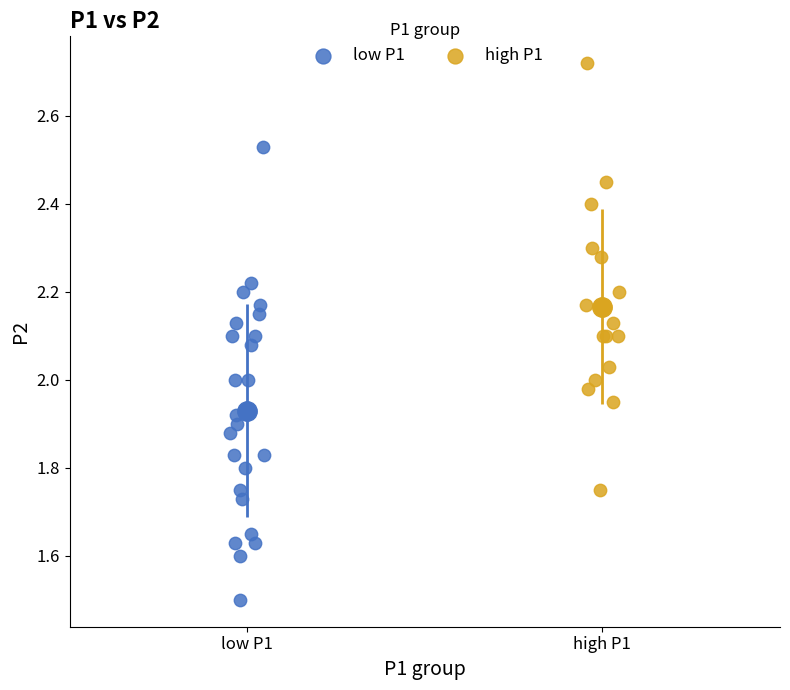

Which series reaches the maximum Y coordinate?

high P1